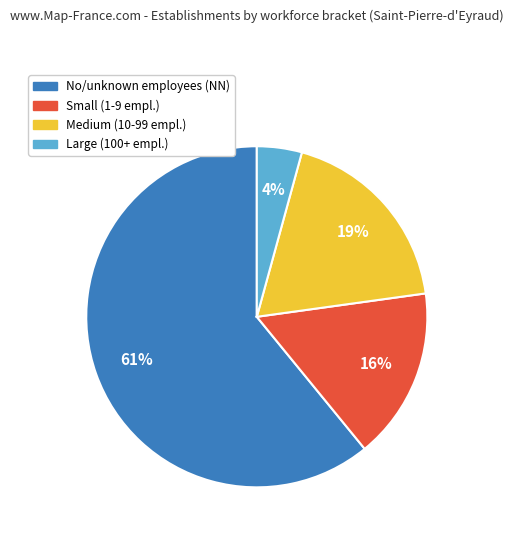

Is there any slice that represents more than half of the pie?

Yes